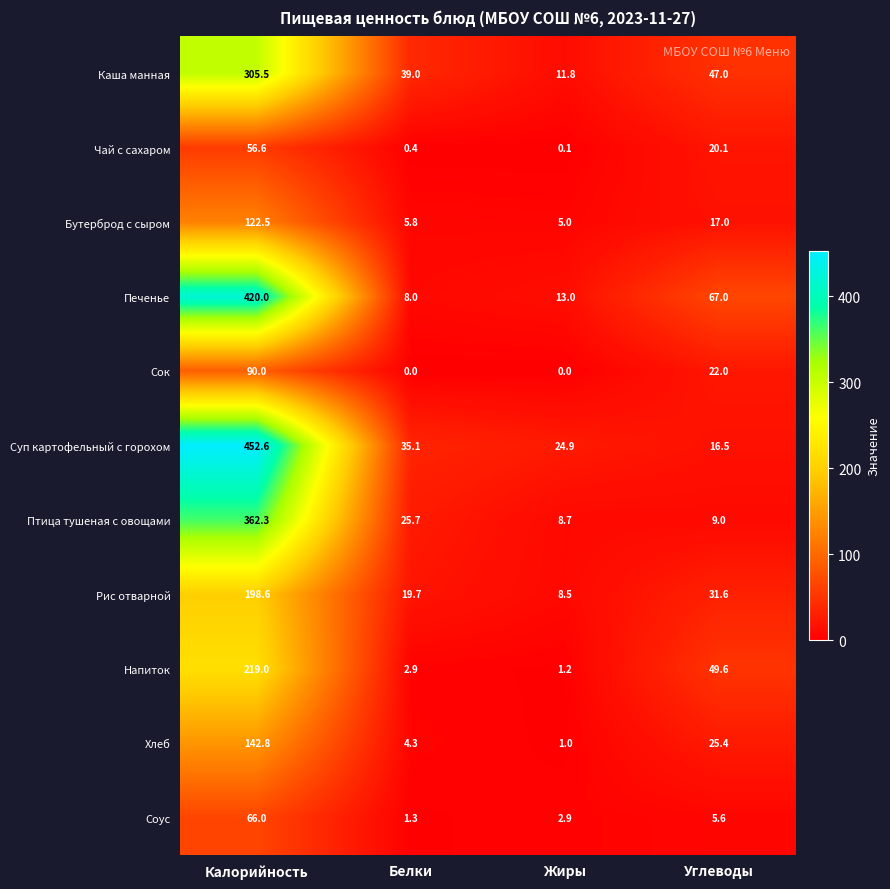

At Белки, list the series in order from largest to smallest.

Каша манная, Суп картофельный с горохом, Птица тушеная с овощами, Рис отварной, Печенье, Бутерброд с сыром, Хлеб, Напиток, Соус, Чай с сахаром, Сок